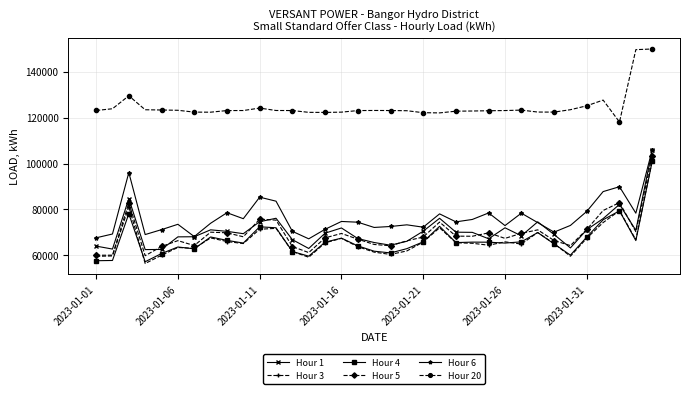

What is the maximum value shown in the chart?

149910